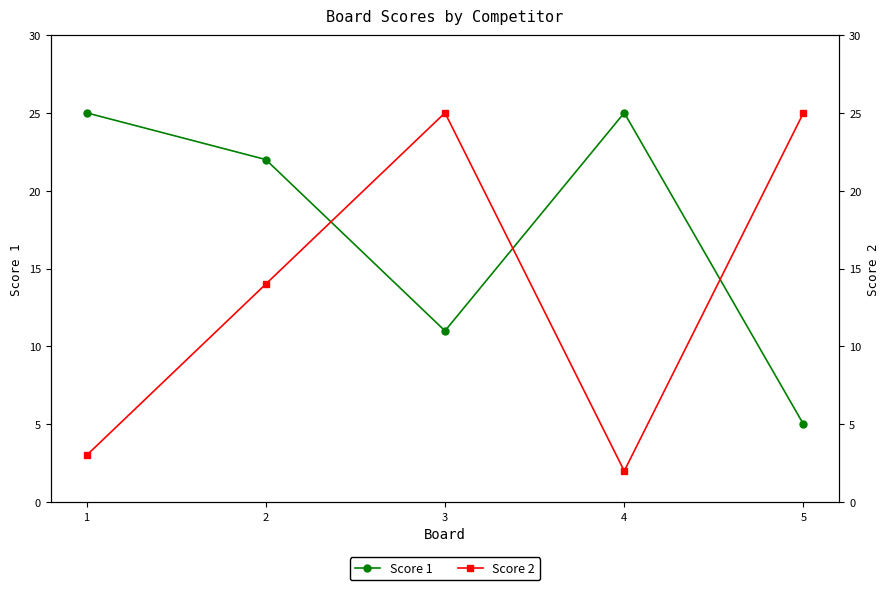

The value of Score 1 at 3 is 6. True or false?

False